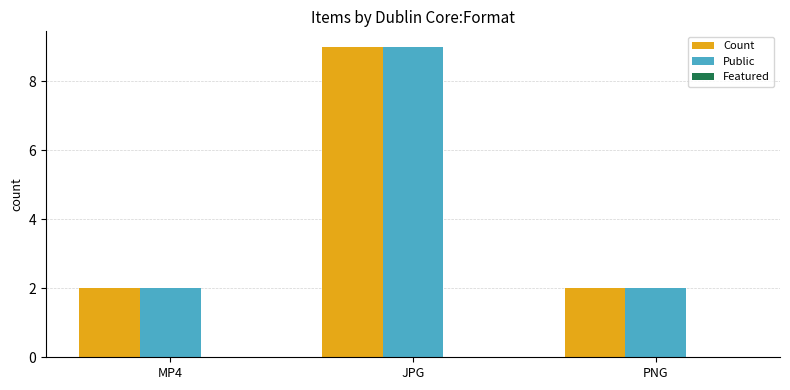

How many categories are shown in the chart?

3